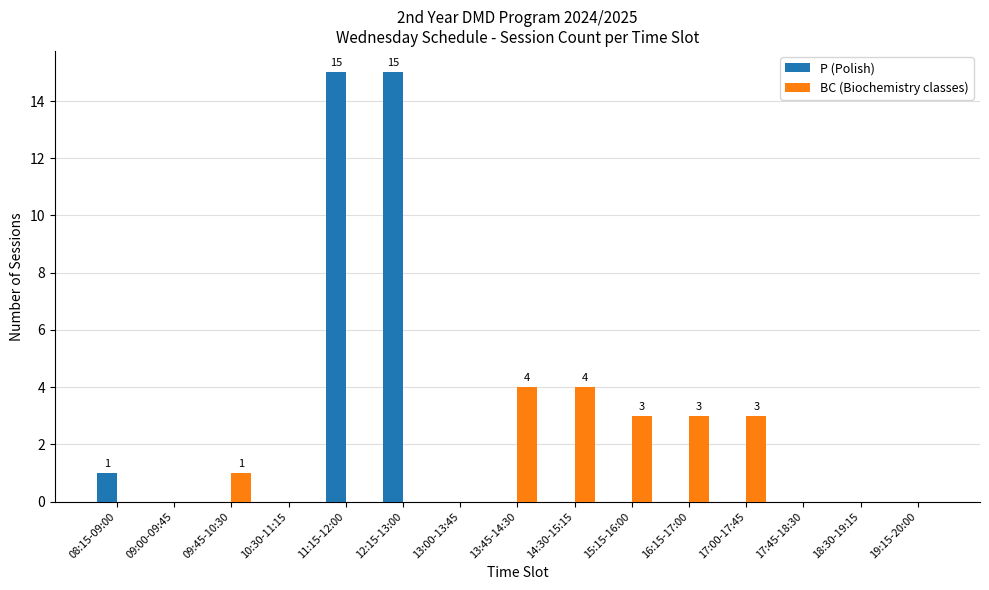

What is the sum of all BC (Biochemistry classes) values?

18